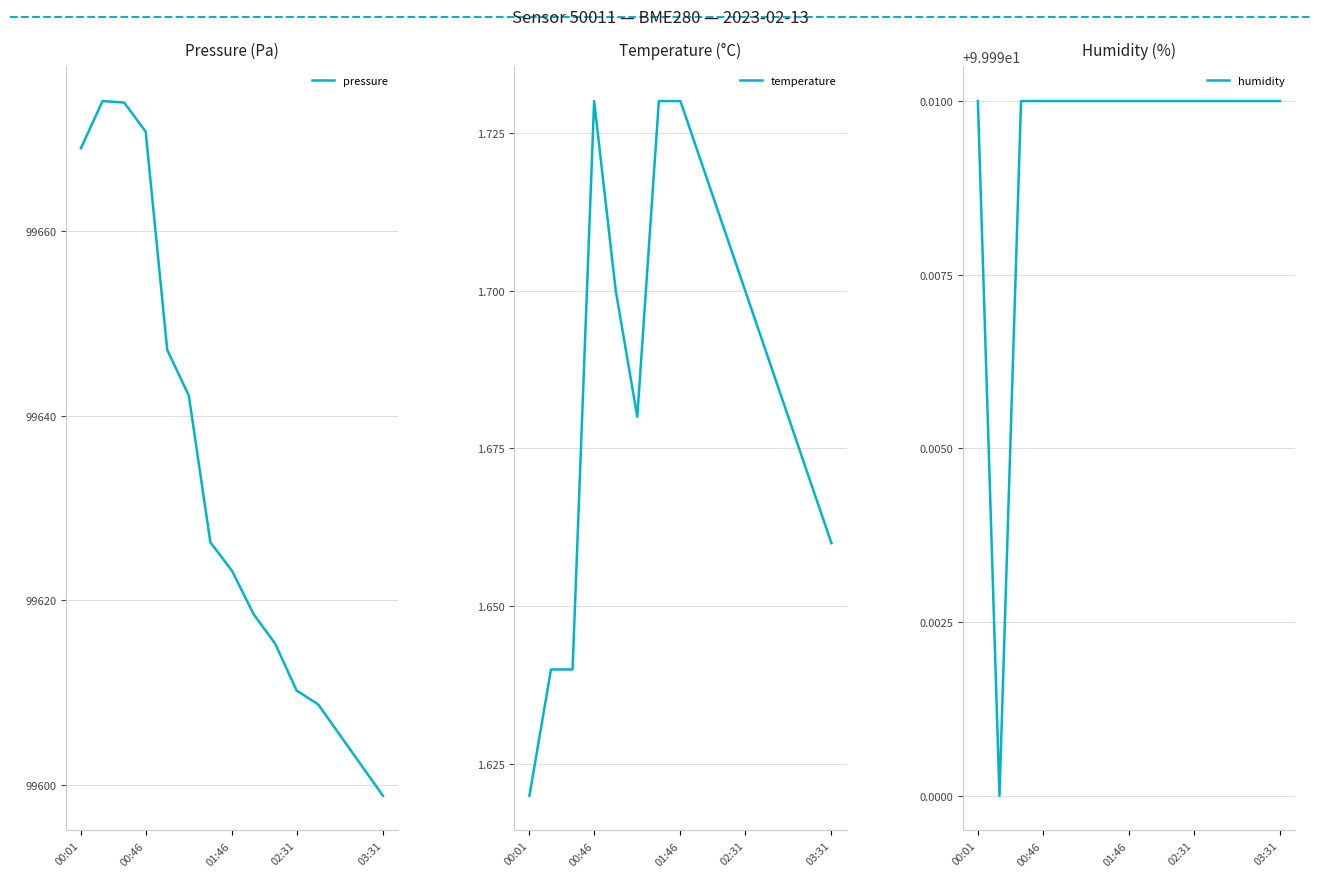

Reading right to left, what are all the values shown in this chart?

pressure: 99598.8	99602.1	99605.4	99608.7	99610.2	99615.3	99618.5	99623.2	99626.3	99642.2	99647.1	99670.8	99673.9	99674.1	99669.0
temperature: 1.7	1.7	1.7	1.7	1.7	1.7	1.7	1.7	1.7	1.7	1.7	1.7	1.6	1.6	1.6
humidity: 100.0	100.0	100.0	100.0	100.0	100.0	100.0	100.0	100.0	100.0	100.0	100.0	100.0	100.0	100.0